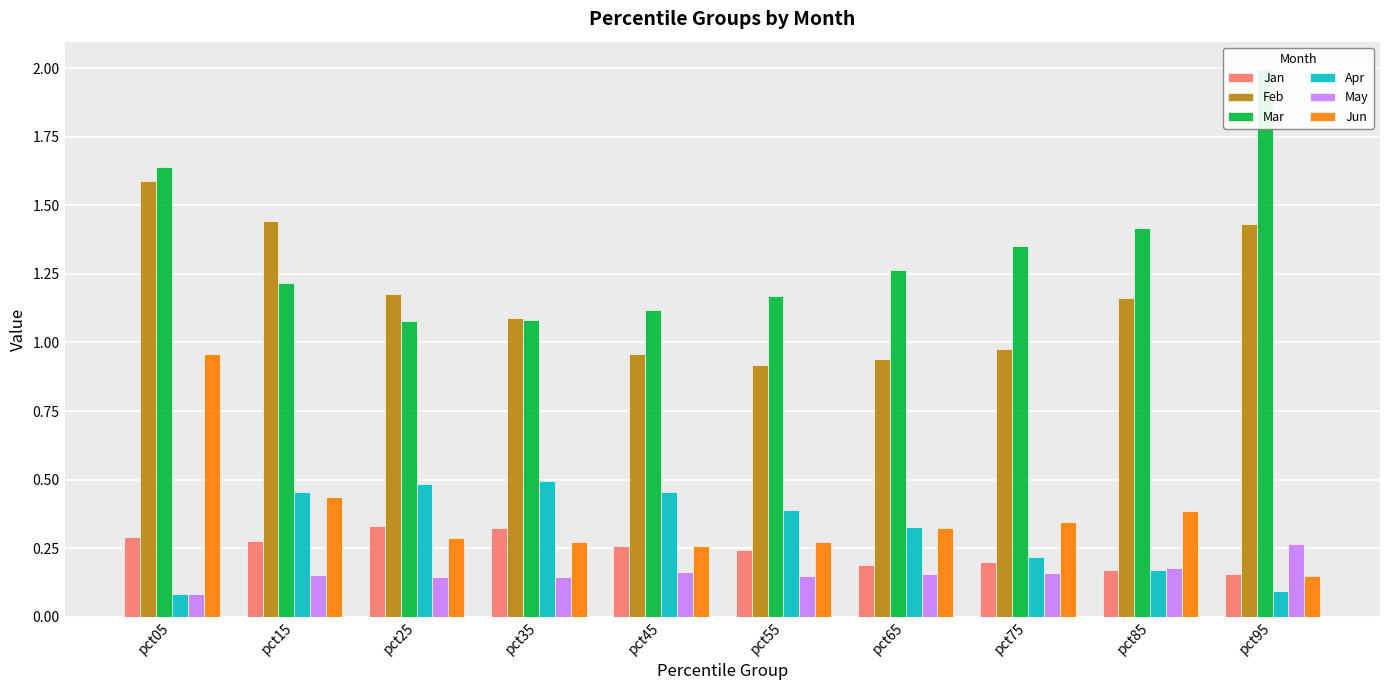

Read the May value at pct55.

0.1